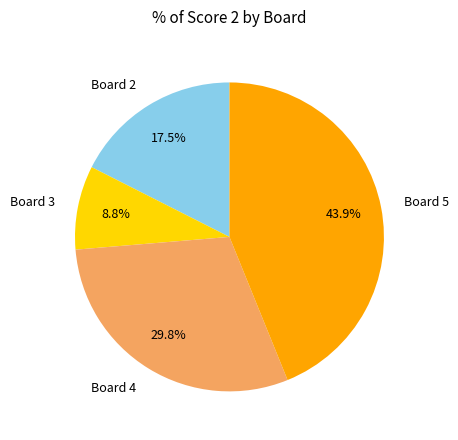

Is there a majority slice in this chart?

No